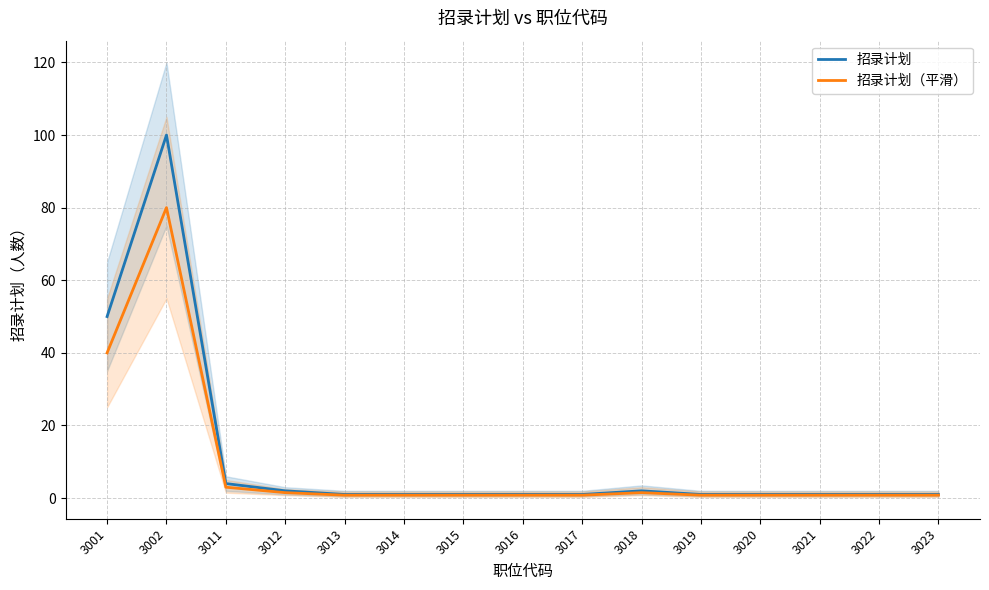

True or false: 招录计划 has a value of 1.0 at 3021.

True